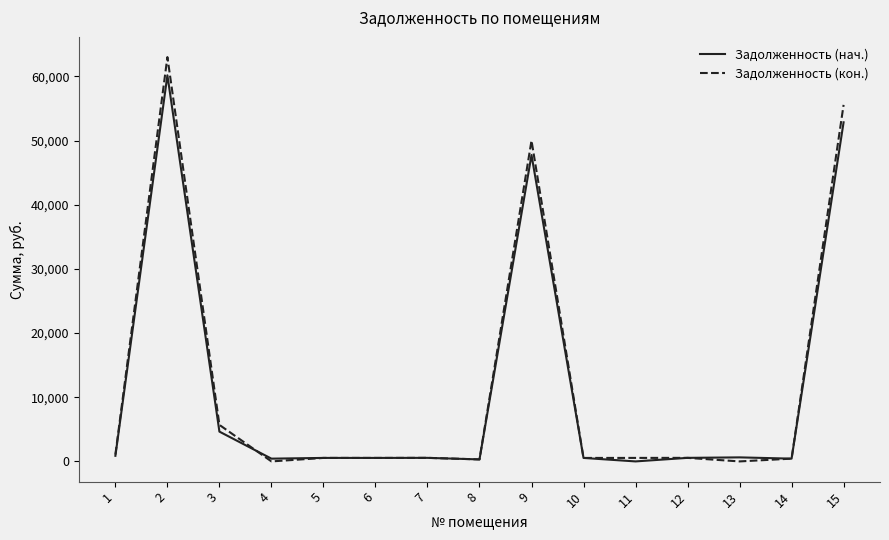

Is it true that Задолженность (кон.) equals 63011.6 at 2?

True